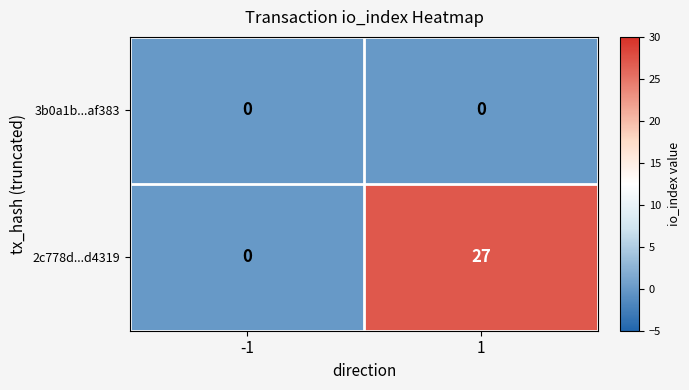

Rank the series at 1 from lowest to highest value.

3b0a1b...af383, 2c778d...d4319